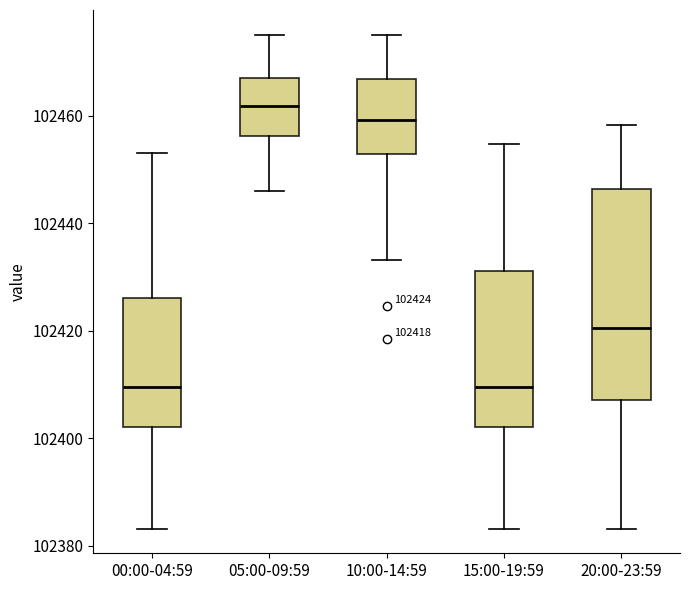

Which box's median line is the highest?

05:00-09:59